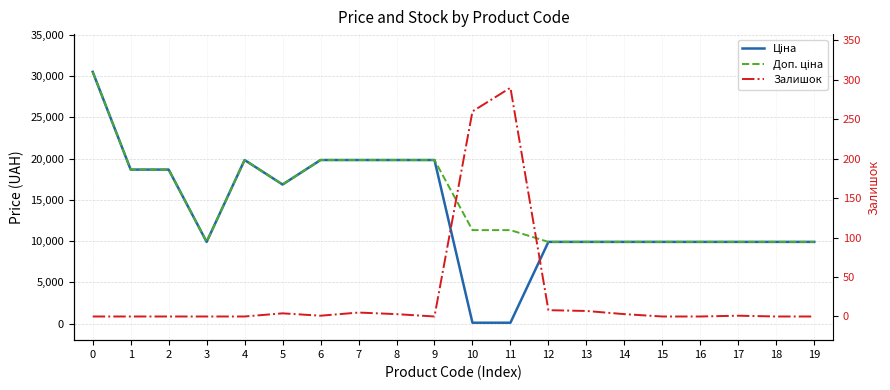

Between 6 and 16, which series saw the biggest shift?

Ціна